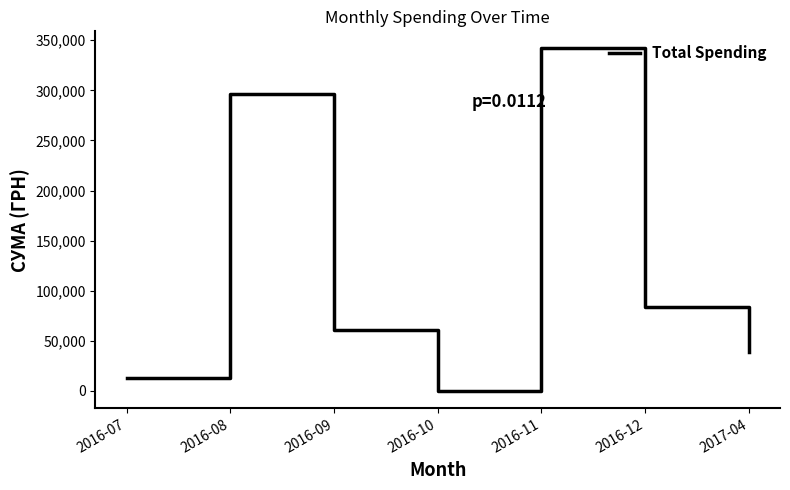

What is the greatest value displayed?

341851.2